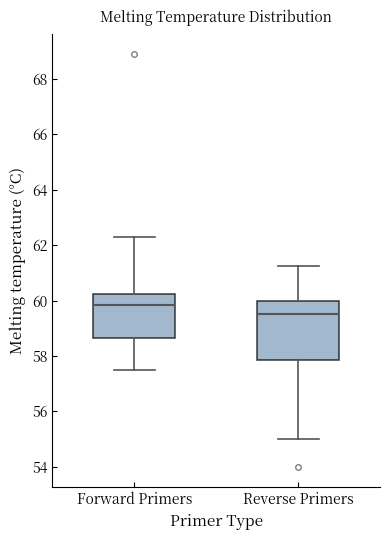

Where is the lower edge of the box for Reverse Primers on the y-axis? The values are not printed on the chart, so give them approximately, as read against the axis.

57.8